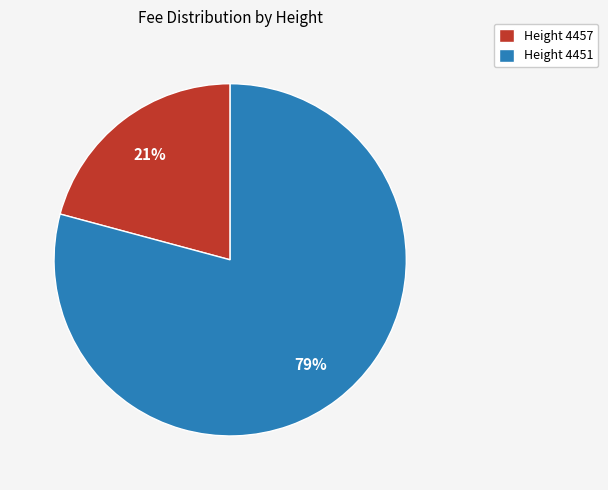

What is the smallest slice in the pie chart?

Height 4457